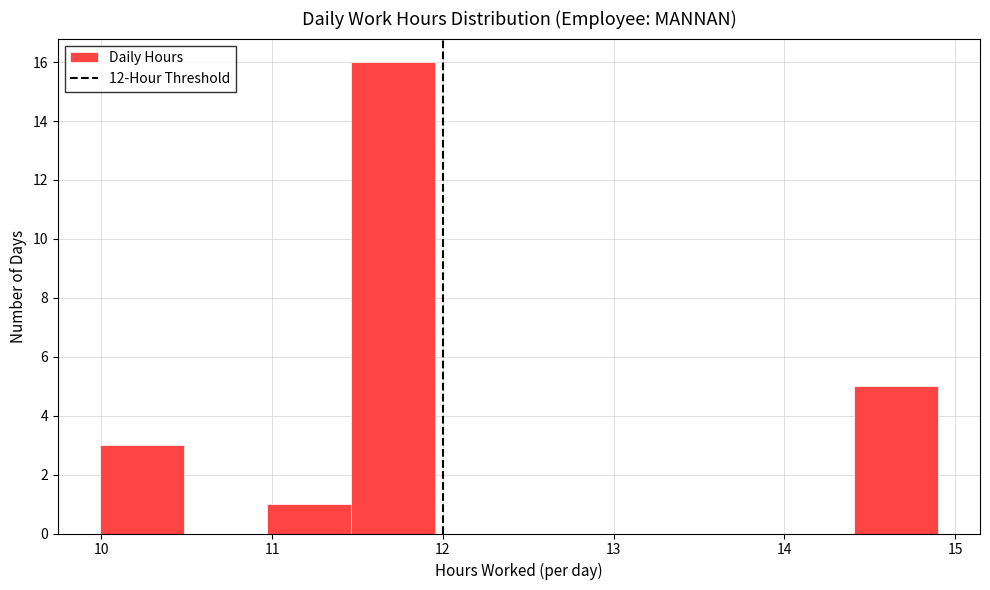

Reading left to right, list every bar in this chart as the range it spans on the x-axis followed by its height. Neither the bar edges nor the heights are printed on the chart, so give them approximately, as read against the axes.

10.0 to 10.5: 3
10.5 to 11.0: 0
11.0 to 11.5: 1
11.5 to 12.0: 16
12.0 to 12.4: 0
12.4 to 12.9: 0
12.9 to 13.4: 0
13.4 to 13.9: 0
13.9 to 14.4: 0
14.4 to 14.9: 5